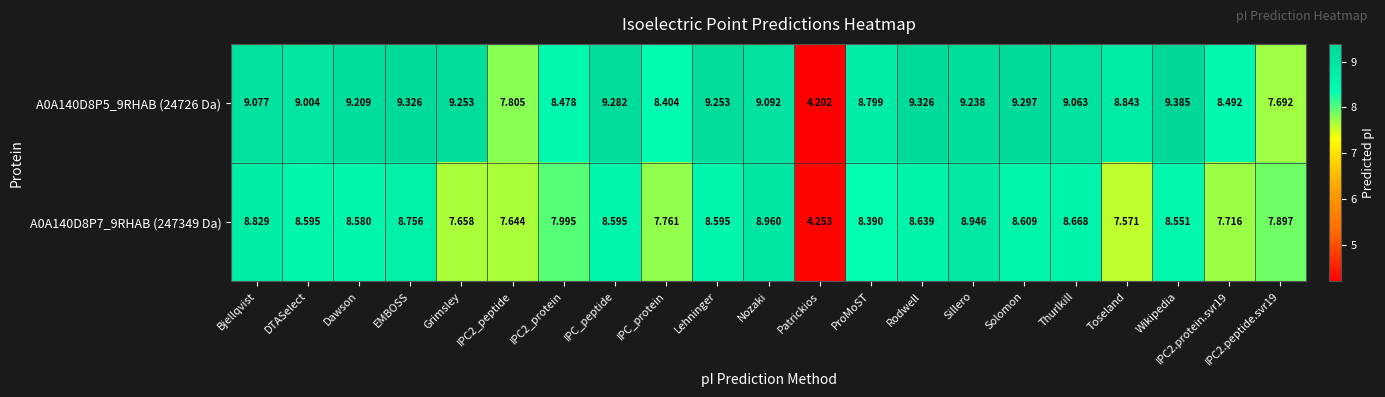

Where does the A0A140D8P5_9RHAB (24726 Da) series first go above 9?

Bjellqvist